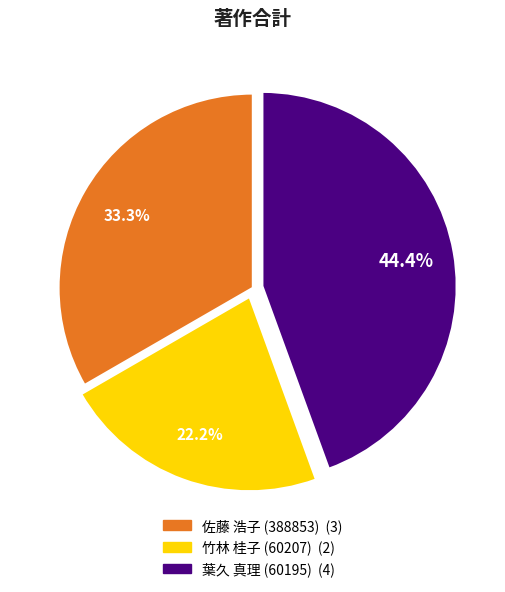

To the nearest percent, what is the difference between the 竹林 桂子 (60207) and 葉久 真理 (60195) slice percentages?

22%